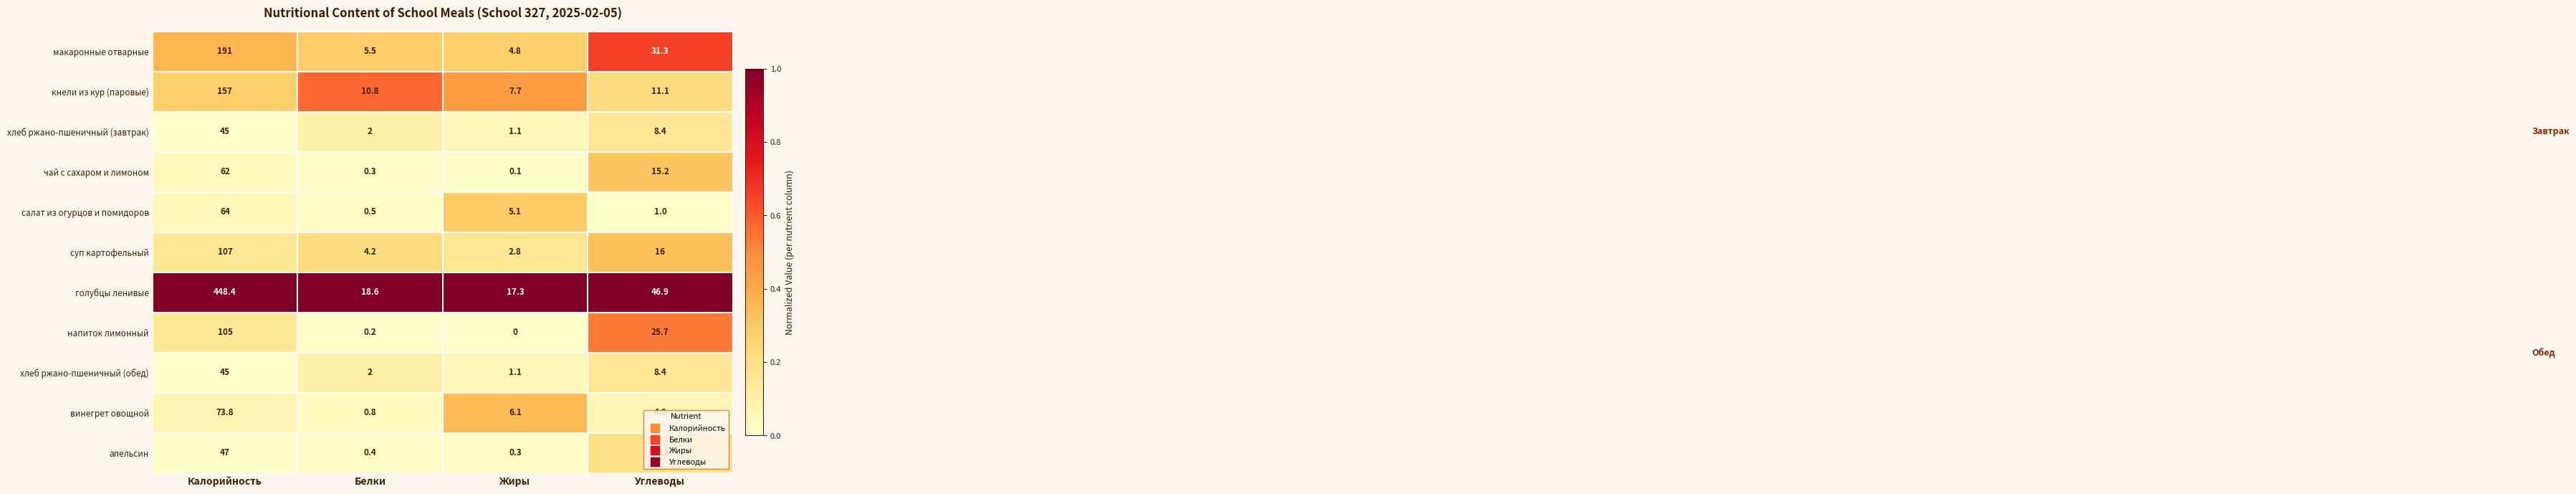

At which category does the chart reach its minimum across all series?

Жиры